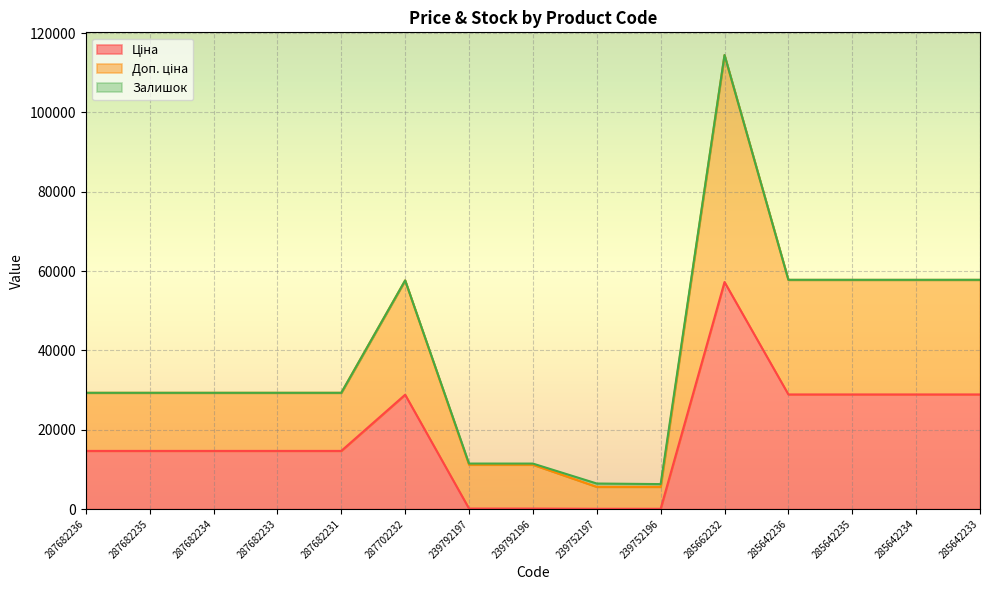

What is the total value across all series at 287682236?

29299.2